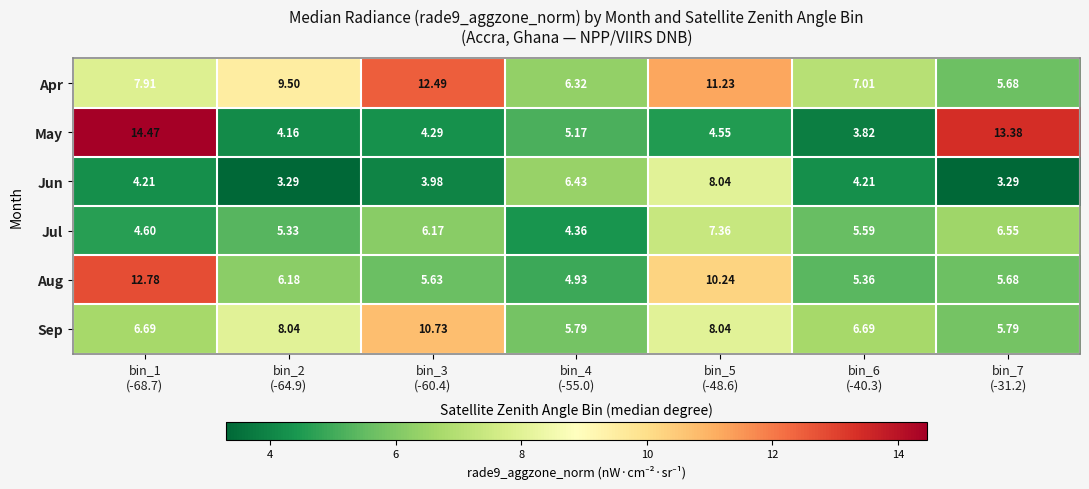

Rank the series by their maximum value, from lowest to highest.

Jul, Jun, Sep, Apr, Aug, May